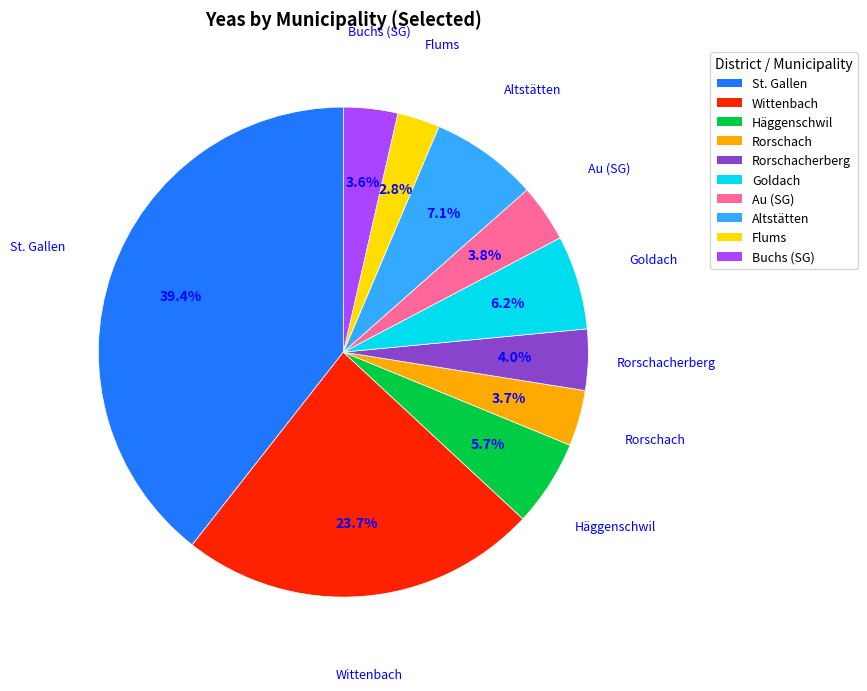

Is there a majority slice in this chart?

No